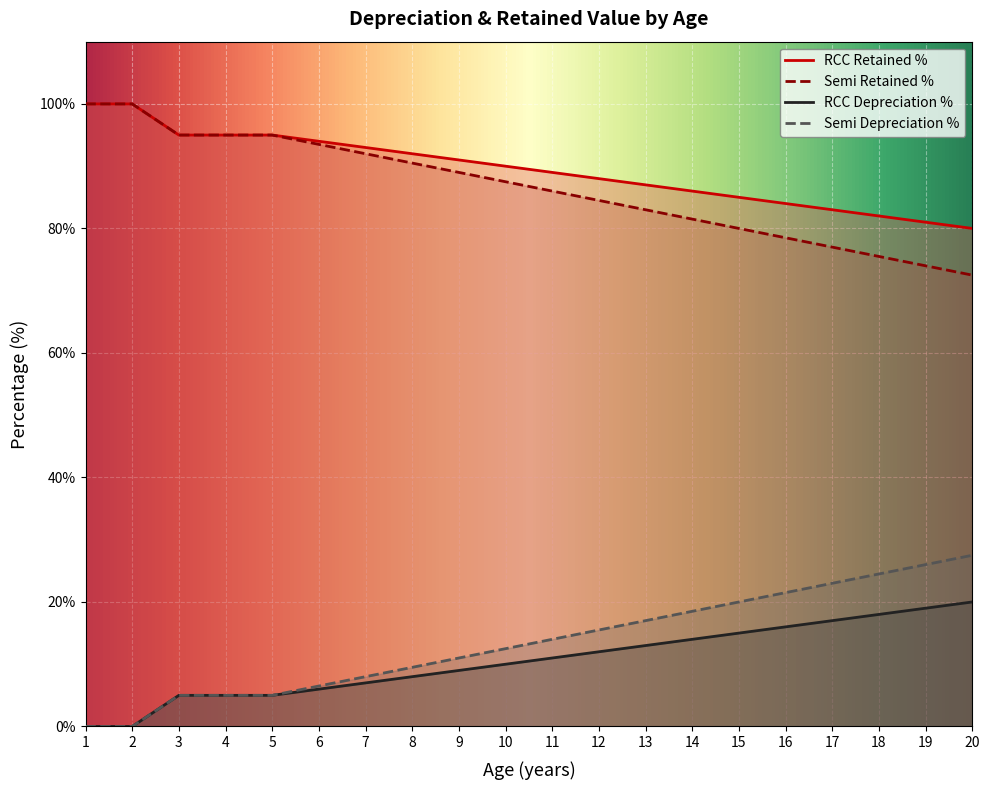

Which series has the largest range (max minus min)?

RCC Age (years)